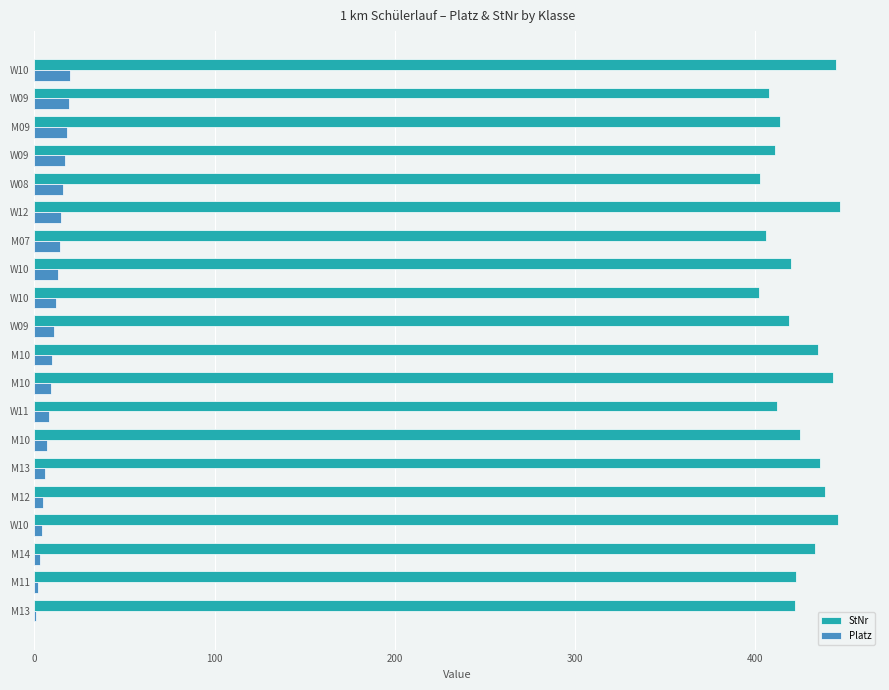

How many data points does each series have?

20